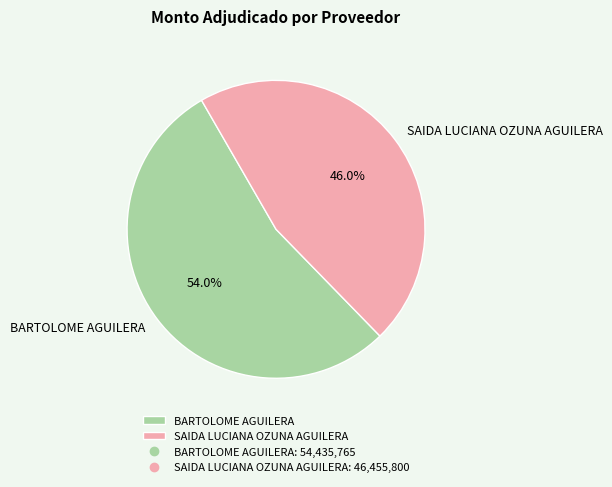

Which slice is the smallest?

SAIDA LUCIANA OZUNA AGUILERA